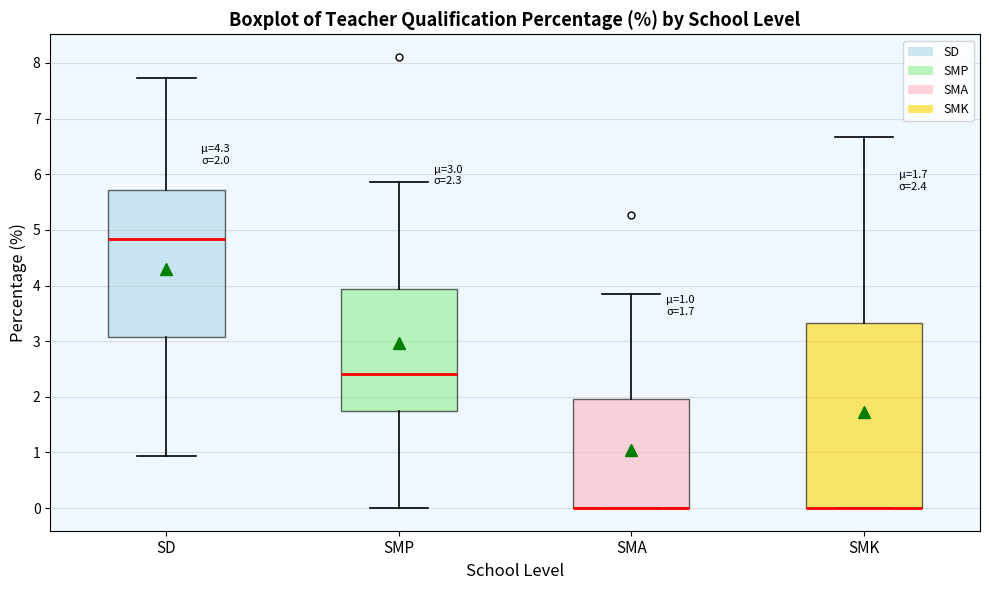

Comparing the boxes themselves (not the whiskers), which one is the tallest?

SMK